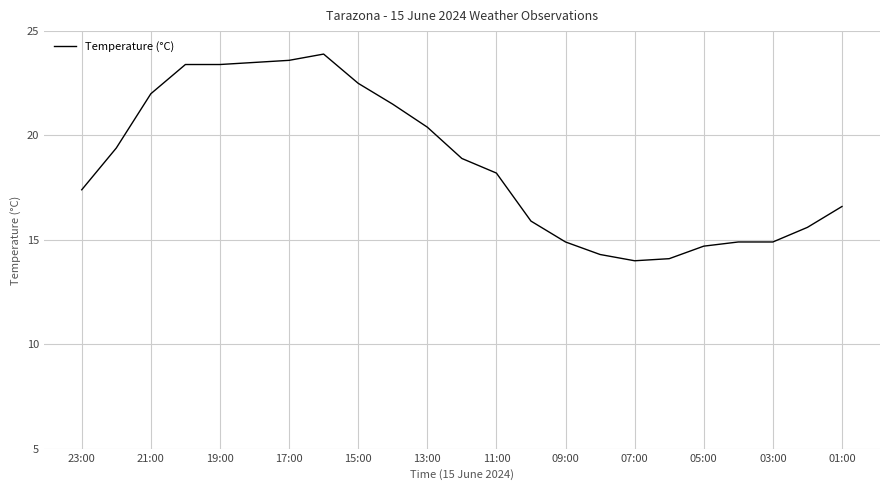

What is the difference between the maximum and minimum values?

9.9